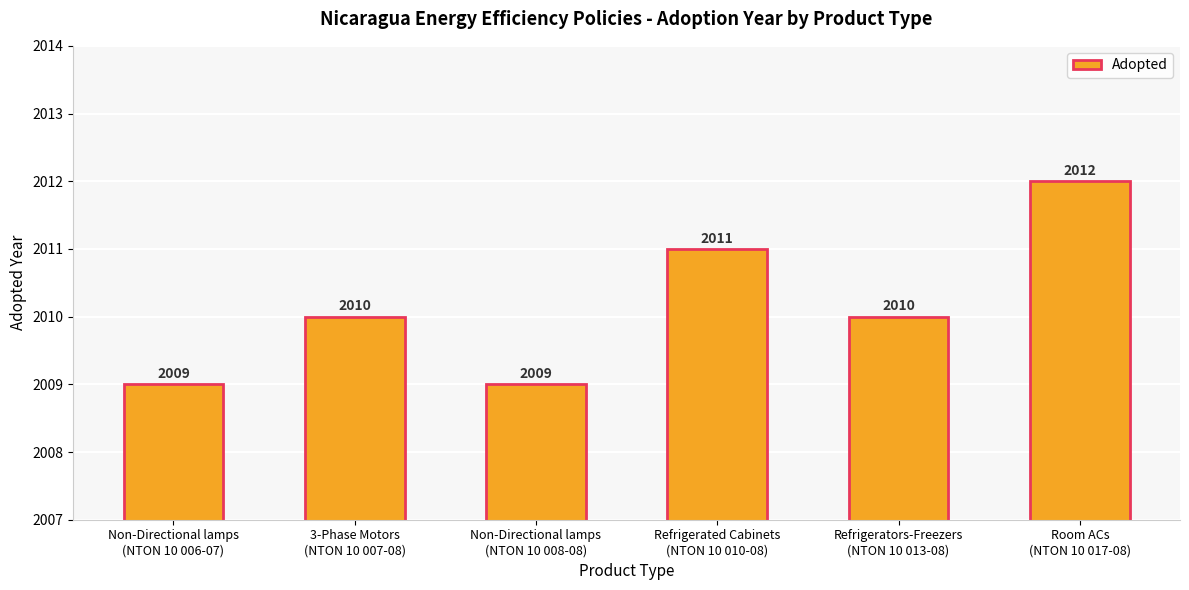

How many values are between 2009 and 2011?

5